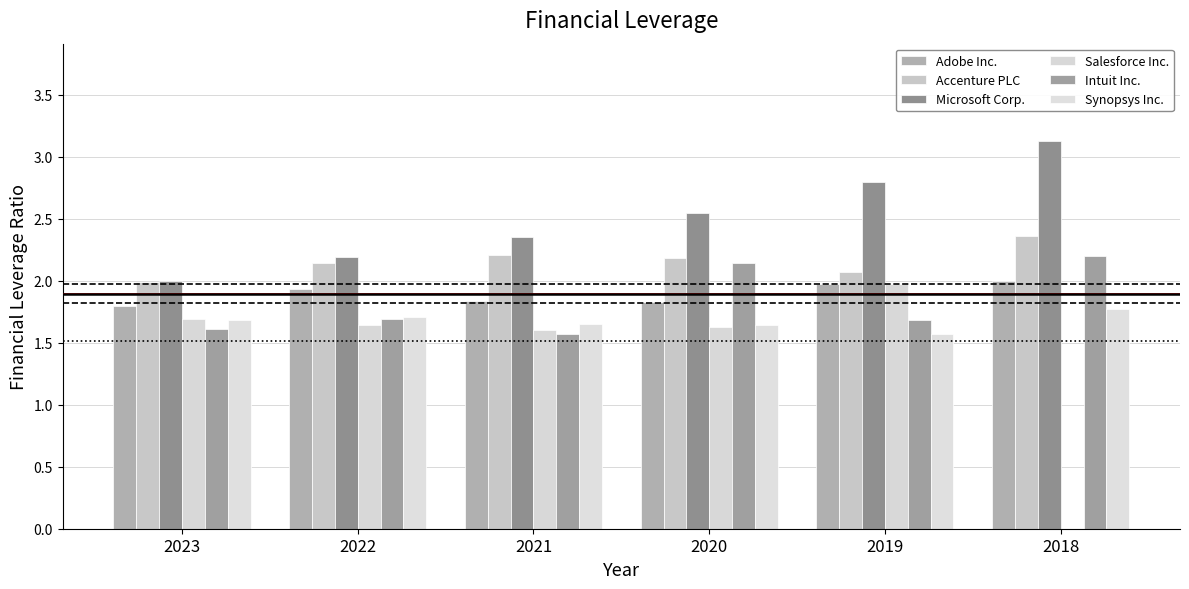

Is the value of Accenture PLC at 2021 greater than the value of Microsoft Corp. at 2019?

No